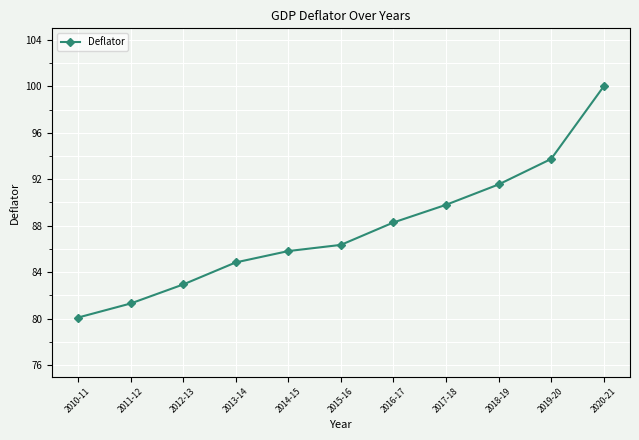

What is the change in value from 2017-18 to 2020-21?

+10.2